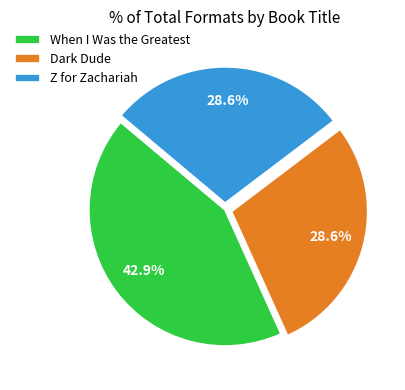

Does Dark Dude account for over 50% of the chart?

No